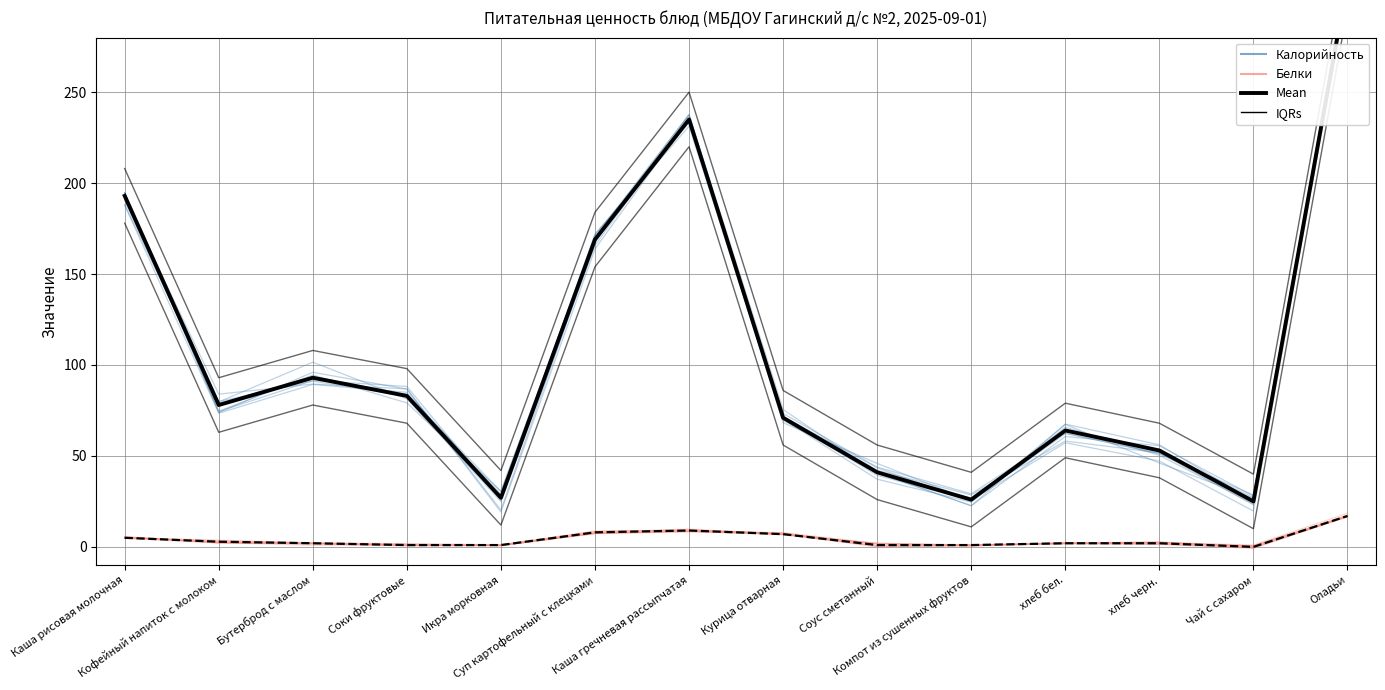

What is the spread (max minus min) of values at Кофейный напиток с молоком?

75.9